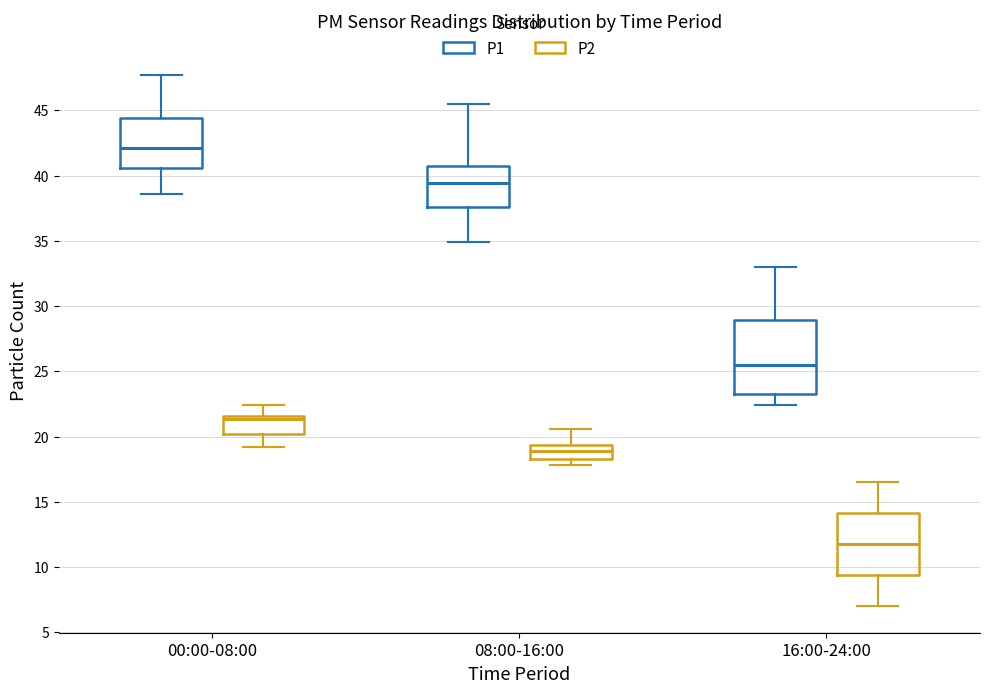

Reading left to right, transcribe this box plot: for each box, give where its median line is, the range the box spans, and where its two whiskers end, as read against the y-axis. The values are not printed on the chart, so give them approximately, as read against the axis.

00:00-08:00 (P1): median 42.0, box 40.5 to 44.5, whiskers 38.5 to 47.5
00:00-08:00 (P2): median 21.5 (just below the box's upper edge), box 20.0 to 21.5, whiskers 19.0 to 22.5
08:00-16:00 (P1): median 39.5, box 37.5 to 41.0, whiskers 35.0 to 45.5
08:00-16:00 (P2): median 19.0, box 18.5 to 19.5, whiskers 18.0 to 20.5
16:00-24:00 (P1): median 25.5, box 23.0 to 29.0, whiskers 22.5 to 33.0
16:00-24:00 (P2): median 12.0, box 9.5 to 14.0, whiskers 7.0 to 16.5